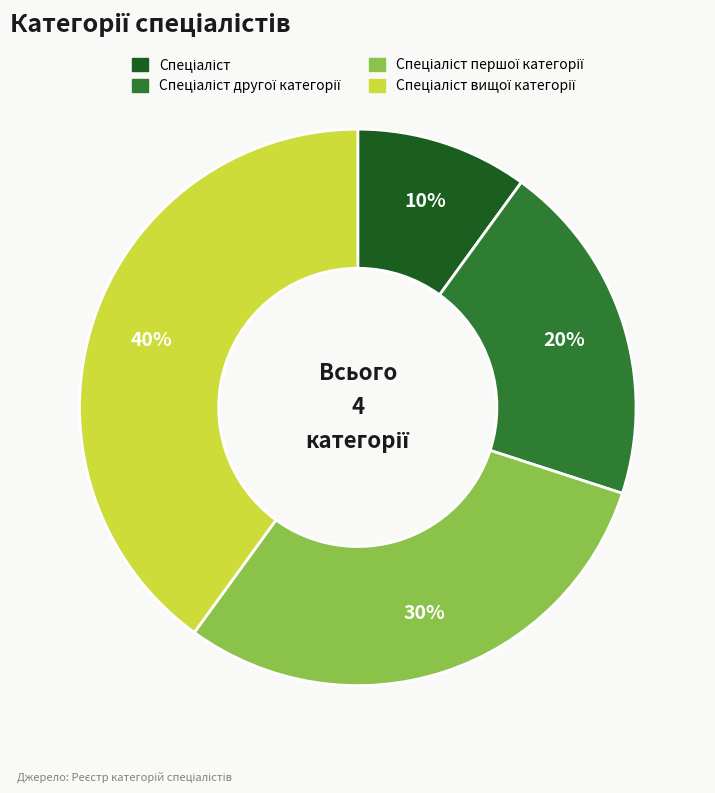

Is there any slice that represents more than half of the pie?

No